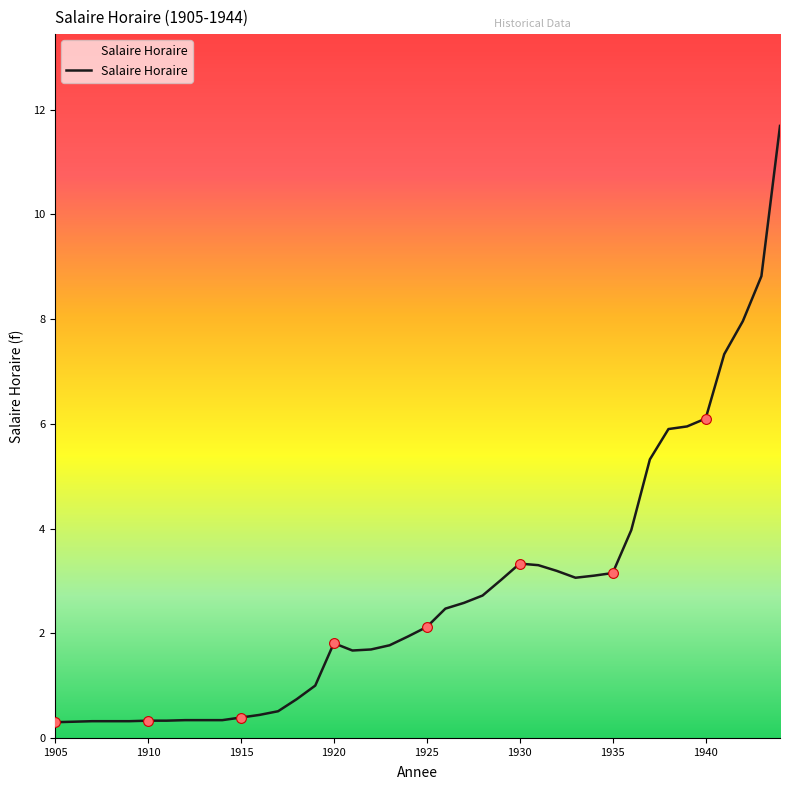

What is the ratio of the value at 1917 to the value at 1928?

0.2